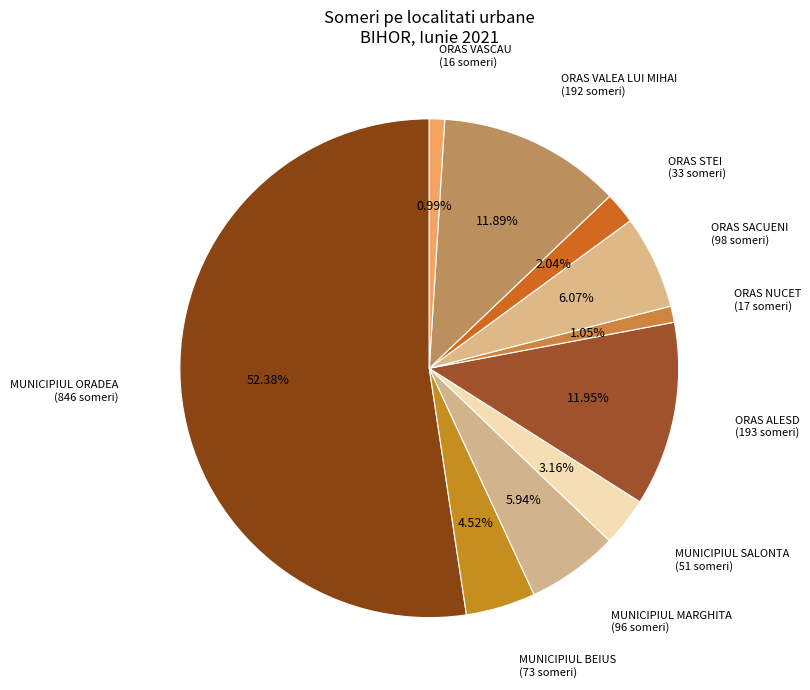

Is it true that ORAS STEI is 2% of the pie?

True